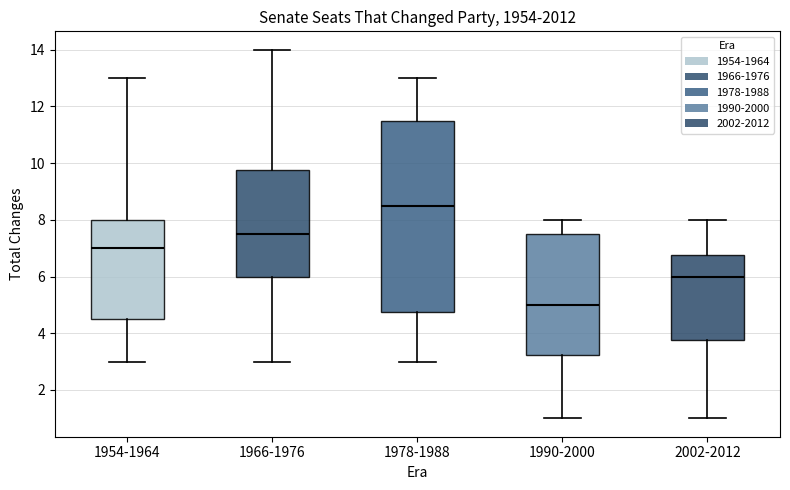

Reading left to right, read every box against the y-axis: the position of its median line, the range the box covers, and the ends of its whiskers. The values are not printed on the chart, so give them approximately, as read against the axis.

1954-1964: median 7.0, box 4.6 to 8.0, whiskers 3.0 to 13.0
1966-1976: median 7.6, box 6.0 to 9.8, whiskers 3.0 to 14.0
1978-1988: median 8.6, box 4.8 to 11.6, whiskers 3.0 to 13.0
1990-2000: median 5.0, box 3.2 to 7.6, whiskers 1.0 to 8.0
2002-2012: median 6.0, box 3.8 to 6.8, whiskers 1.0 to 8.0